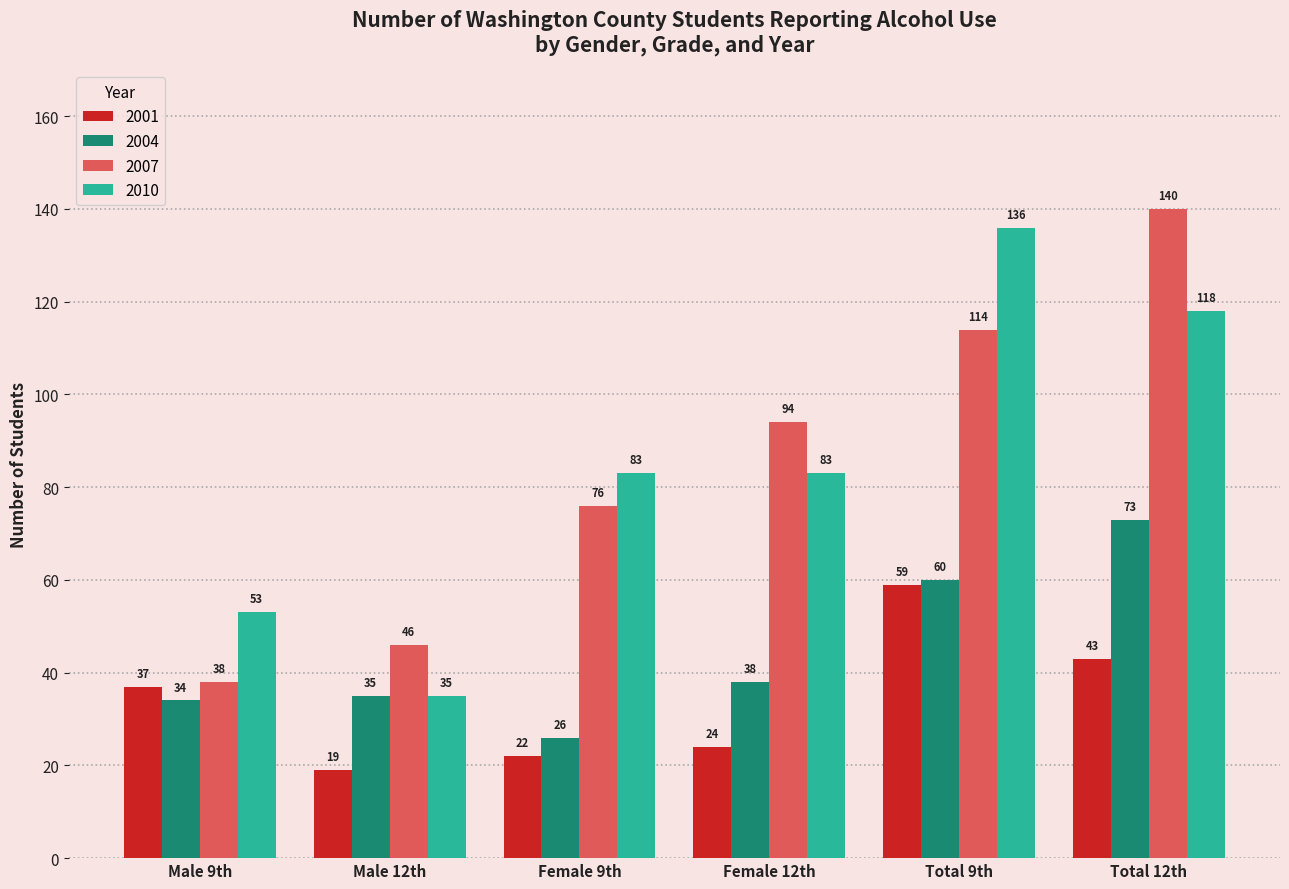

What is the greatest value displayed?

140